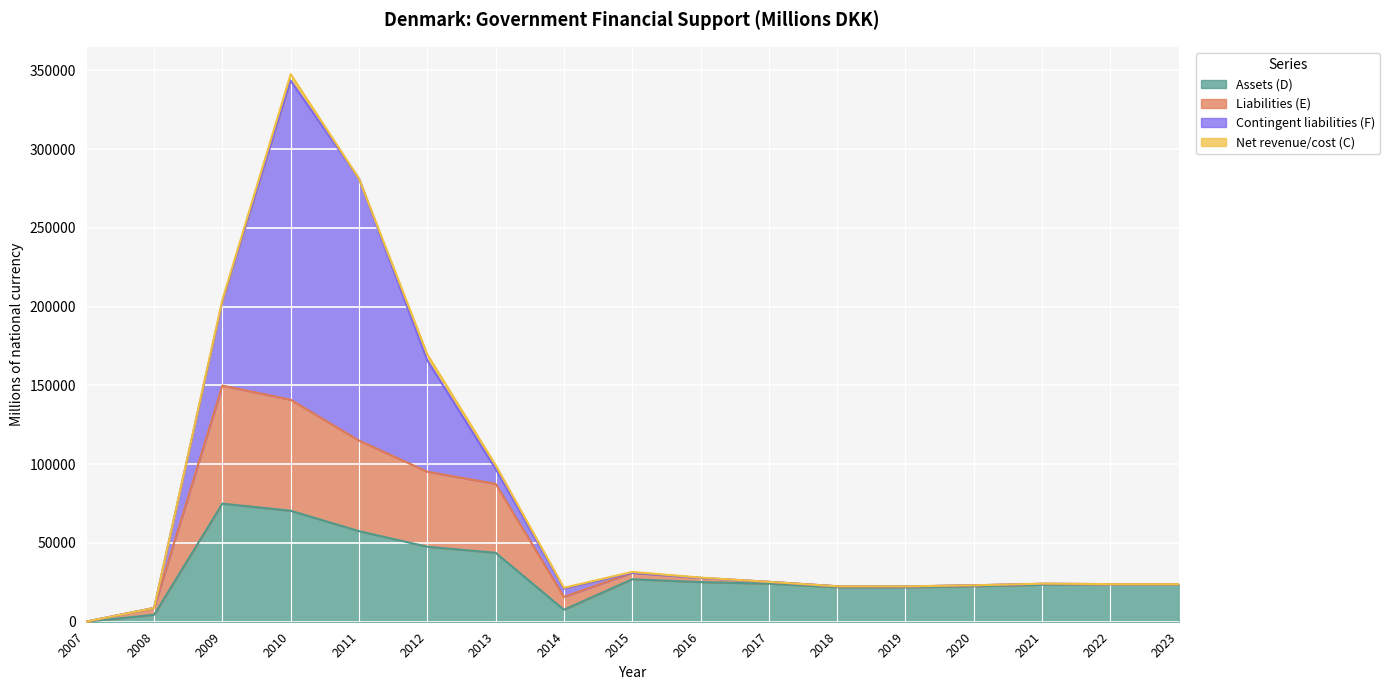

What is the value of the Liabilities (E) point at the 17th from the left?

23889